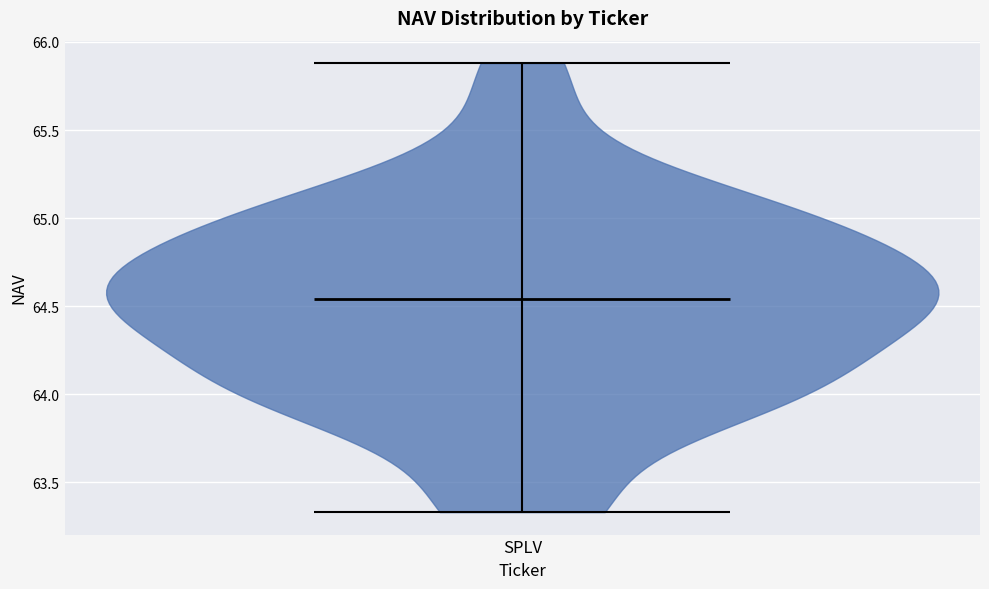

Where does the median line of the violin for SPLV sit on the y-axis? The values are not printed on the chart, so give them approximately, as read against the axis.

64.55